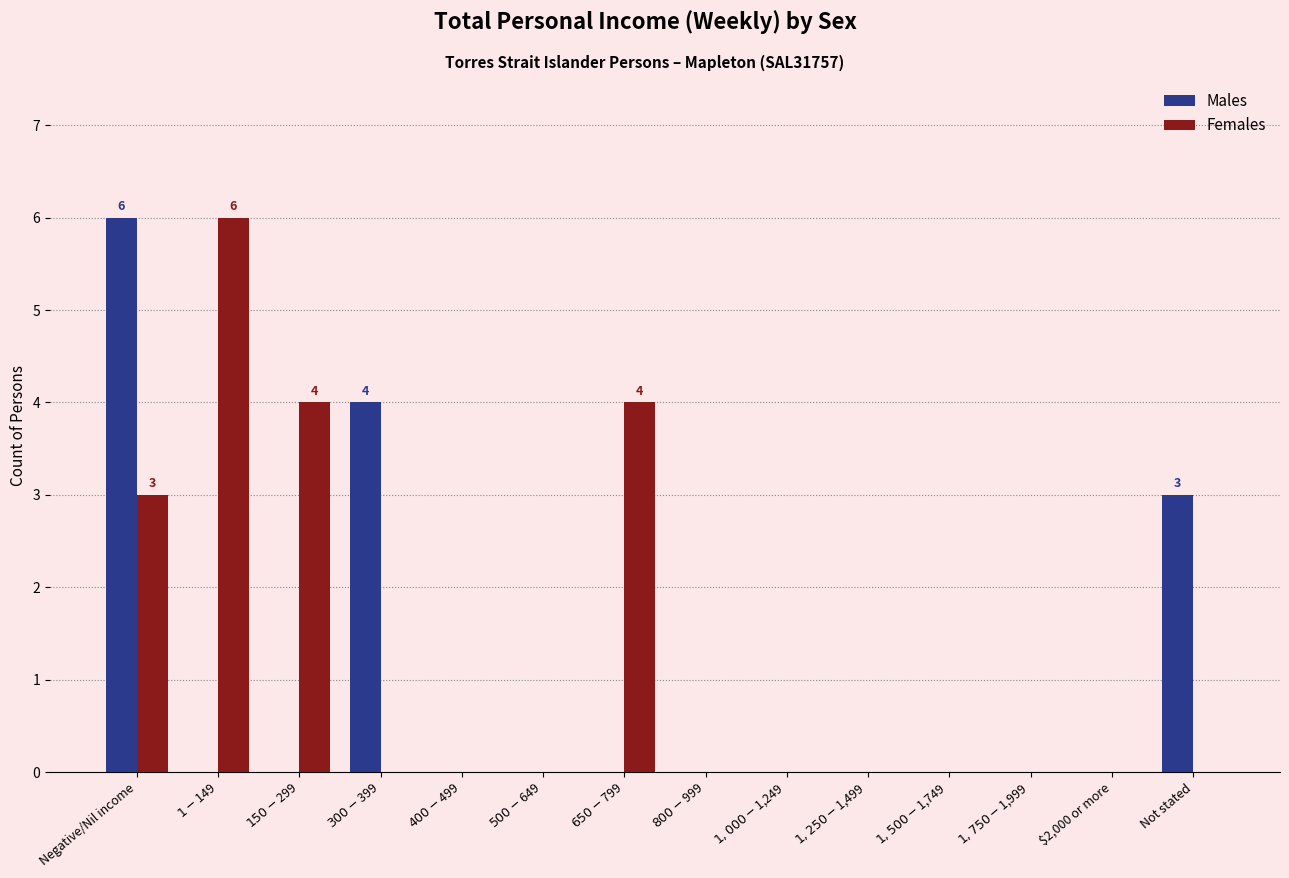

How many data points does each series have?

14